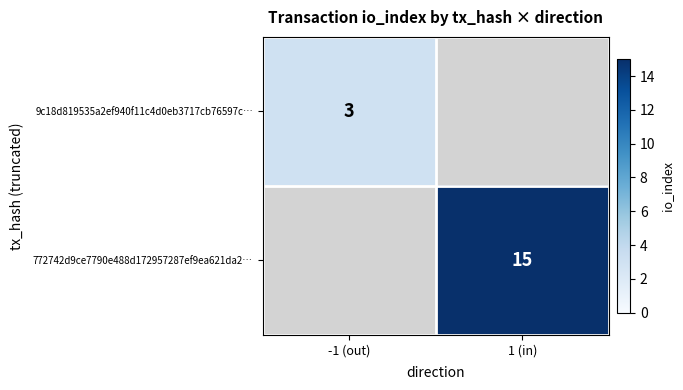

How many data points does each series have?

2